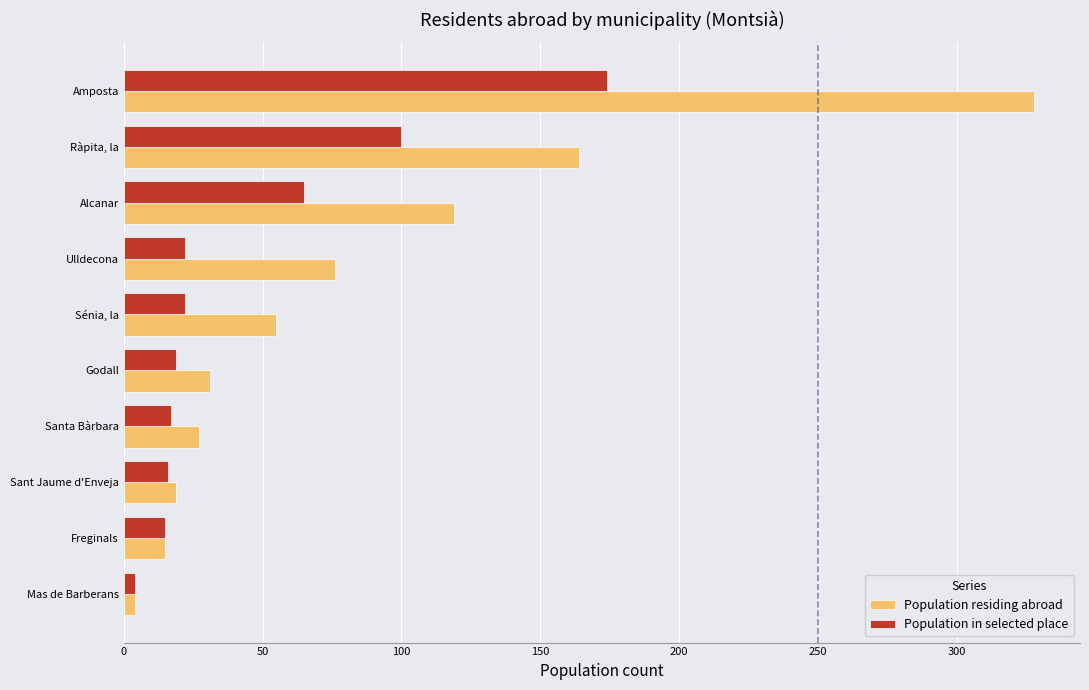

What is the total value across all series at Sénia, la?

77